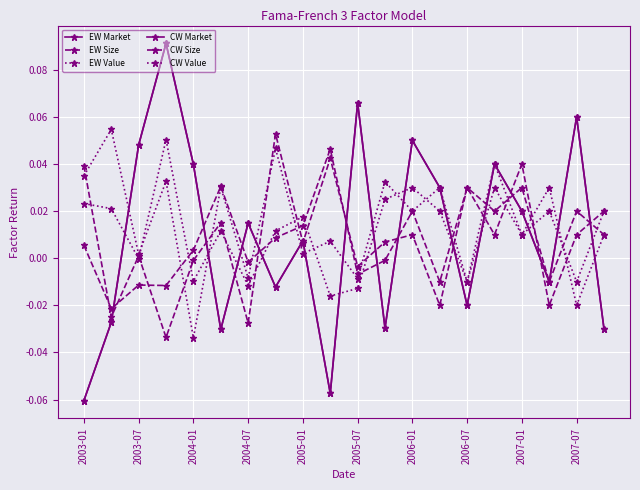

Does the chart have visible grid lines?

Yes